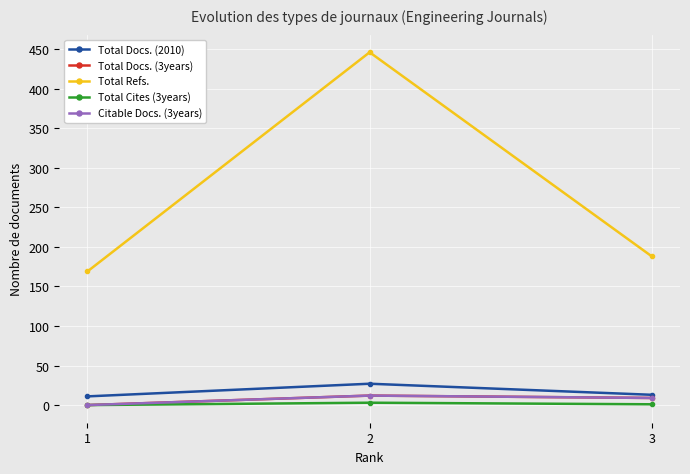

What is the average value of the Total Docs. (3years) series?

7